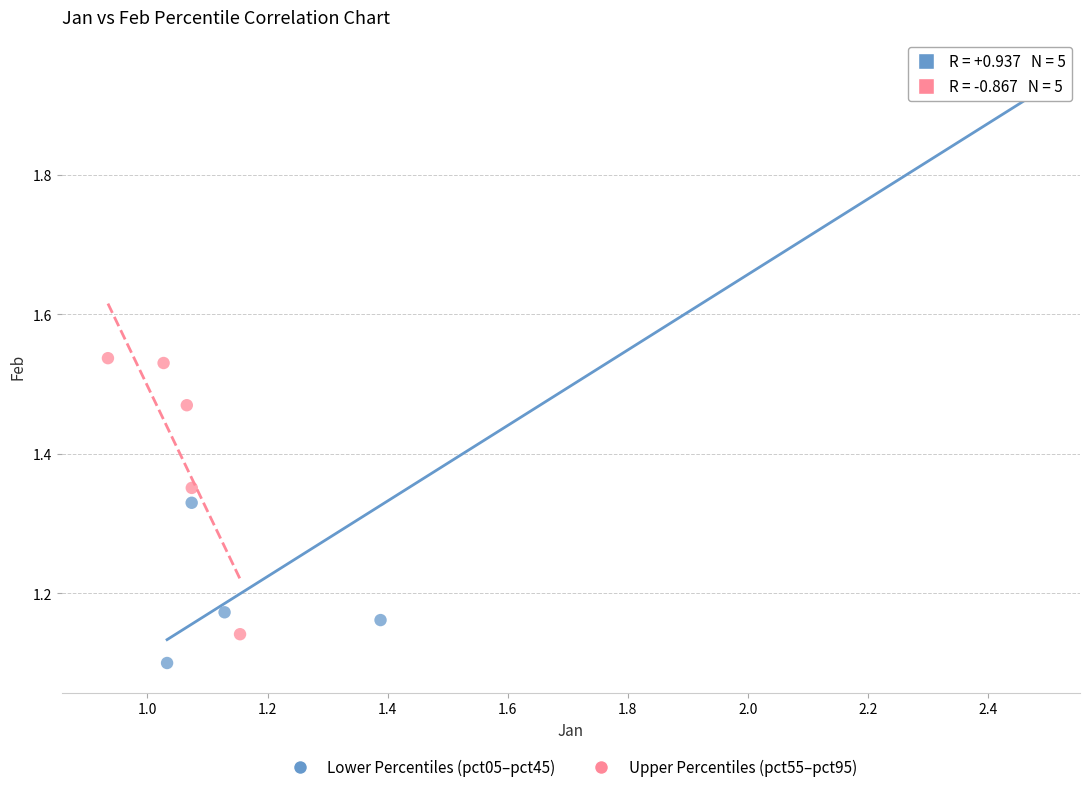

Which series has the widest spread of Y values?

Lower Percentiles (pct05–pct45)